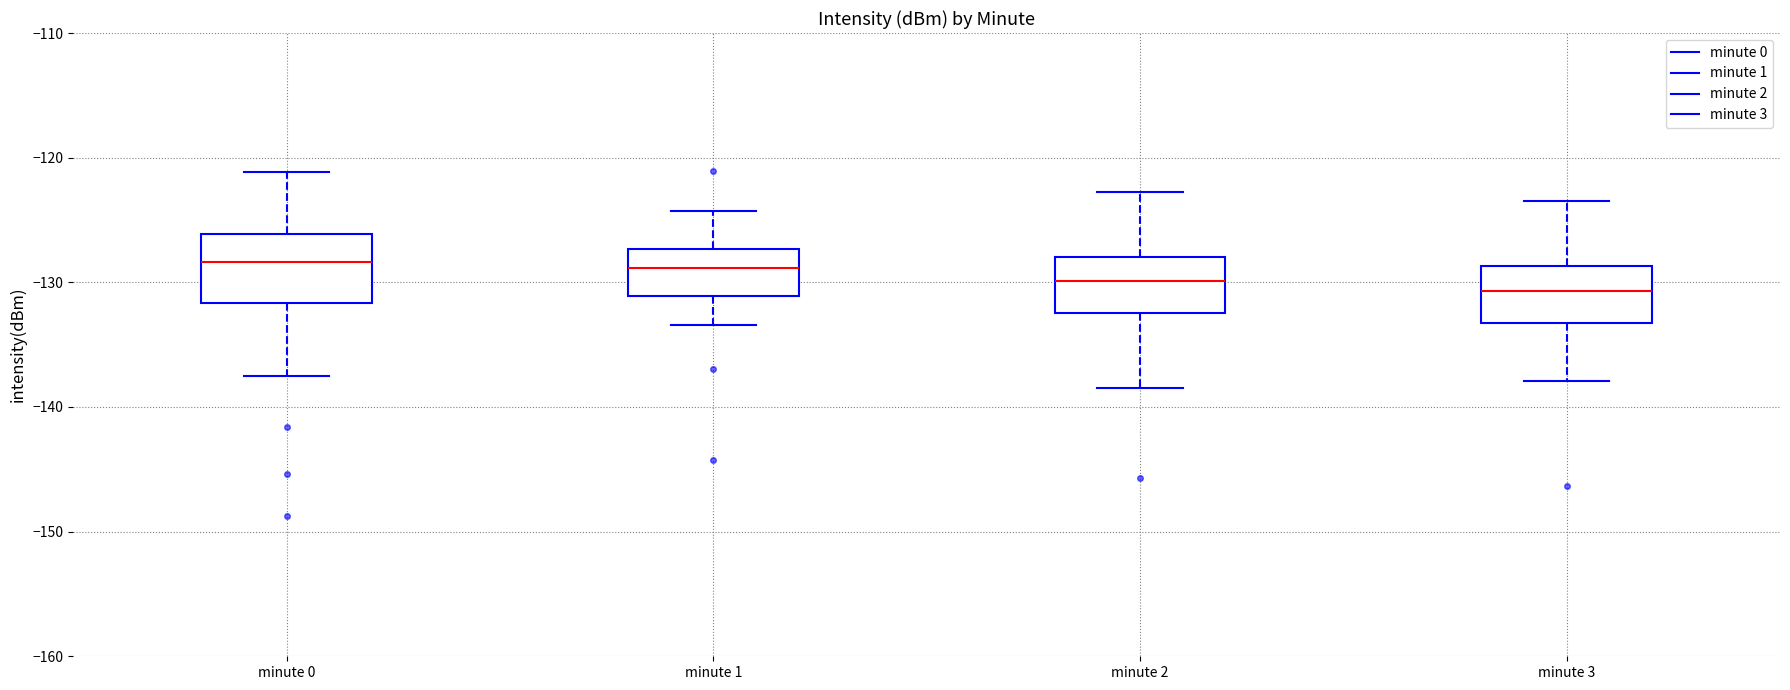

Where does the lower whisker of the box for minute 2 end on the y-axis? The values are not printed on the chart, so give them approximately, as read against the axis.

-138